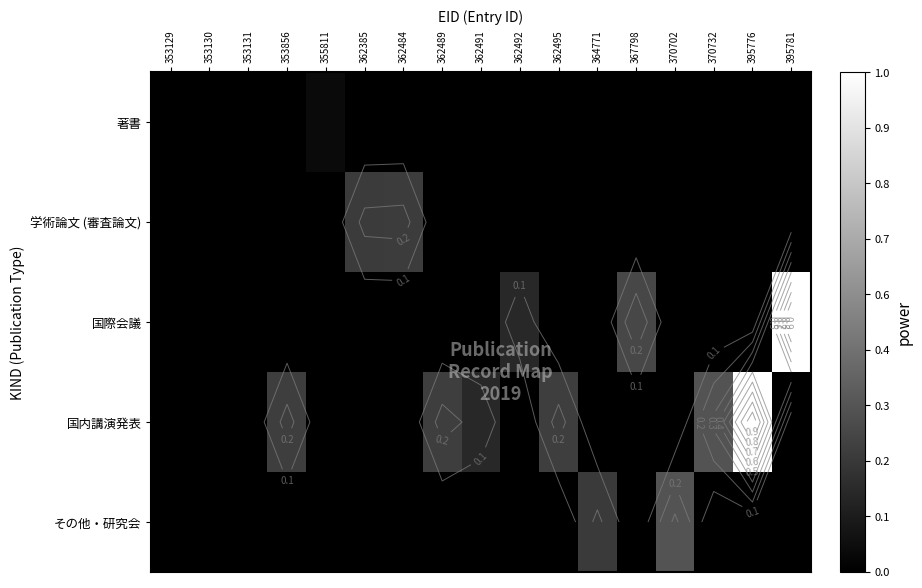

How many values in the 国際会議 series exceed 0?

3